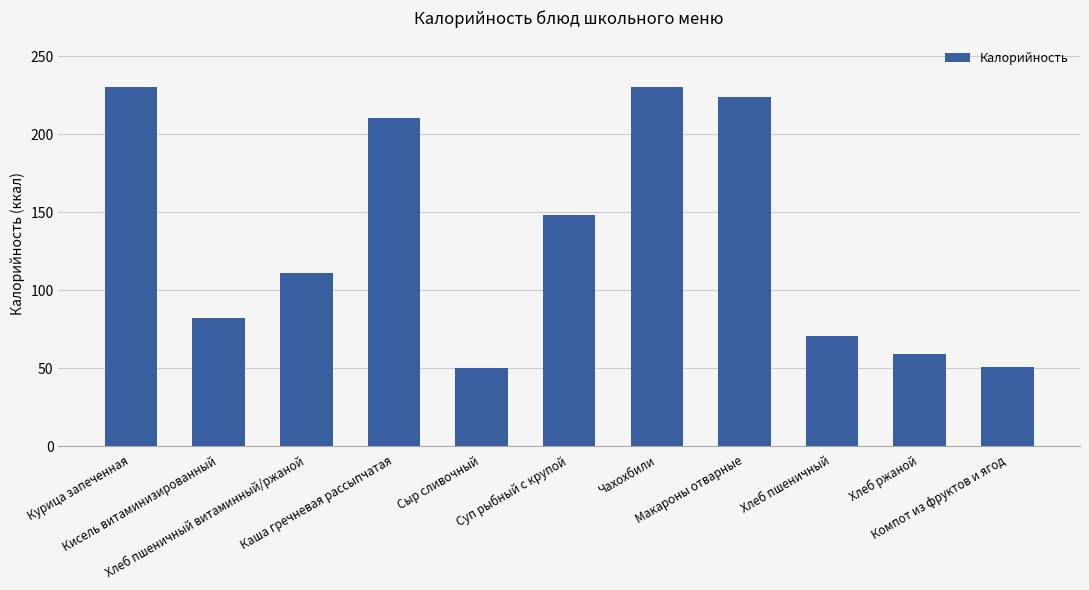

The chart shows a value of 98 at Каша гречневая рассыпчатая. True or false?

False